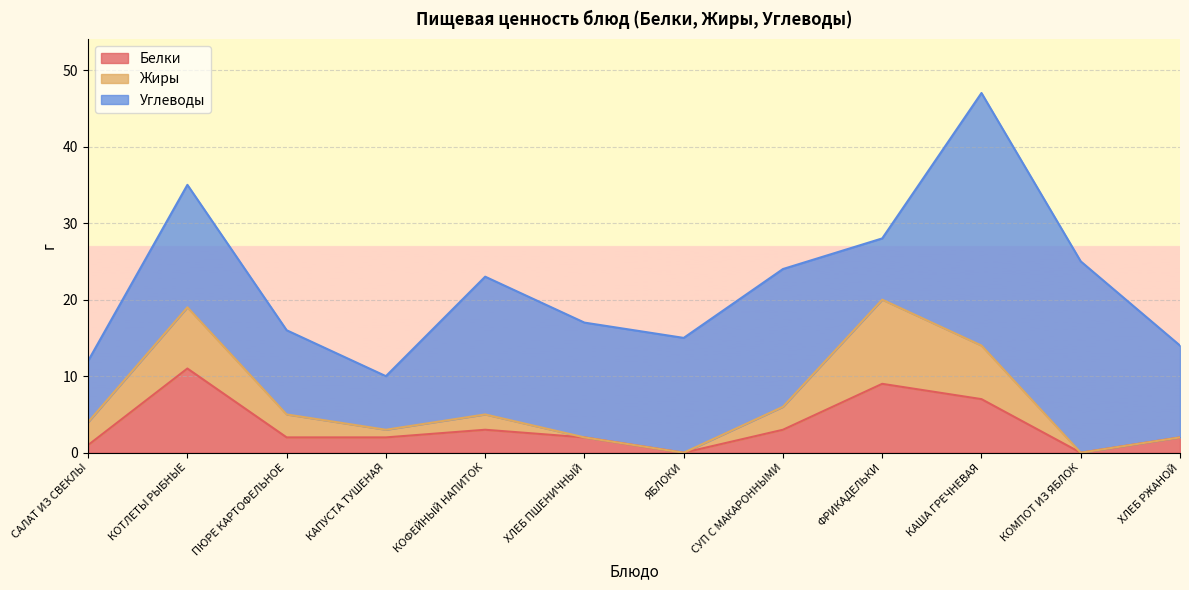

What is the highest value of the Белки series?

11